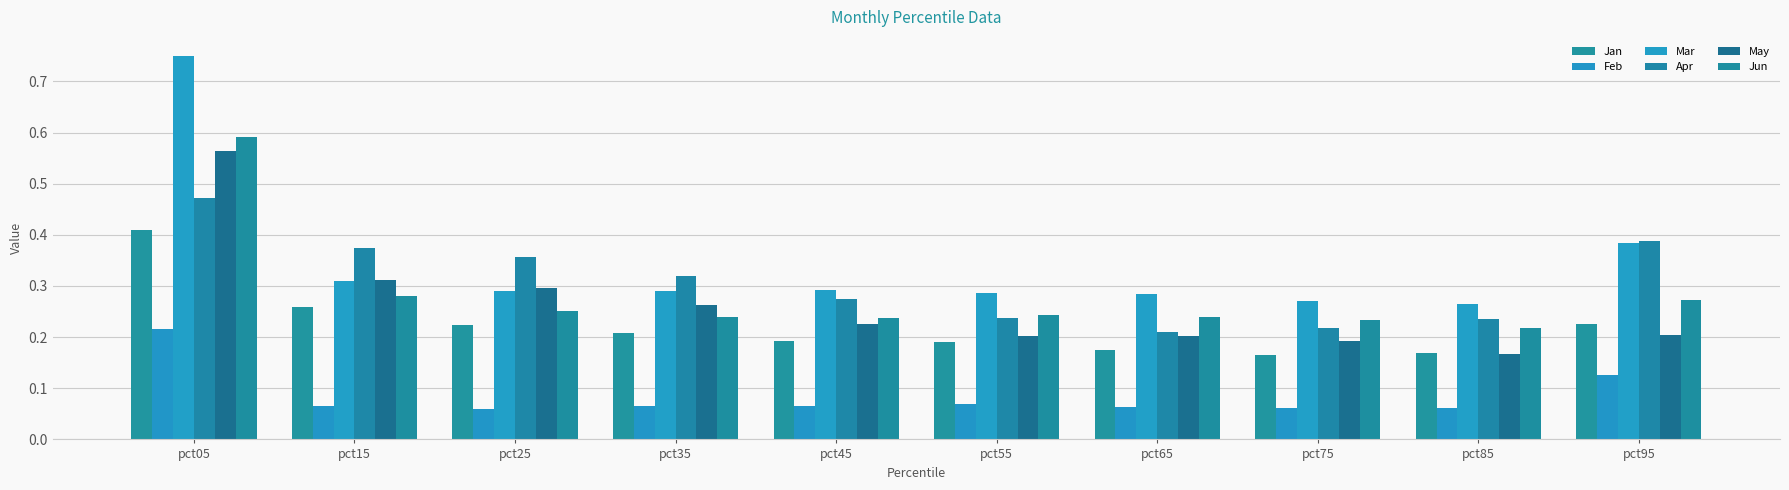

What is the minimum value for May?

0.2